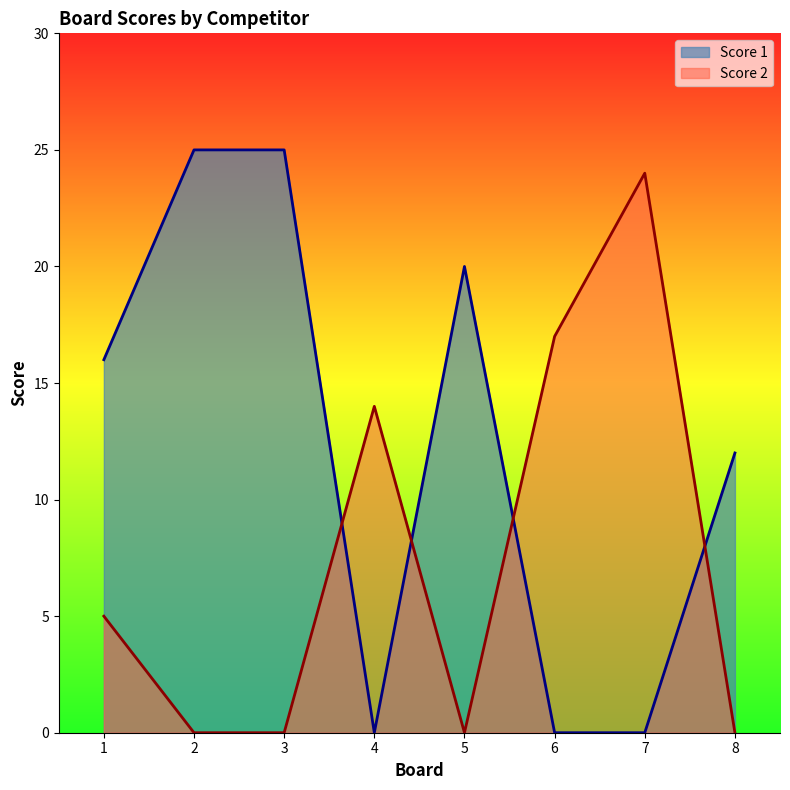

Which series changed the most between 1 and 4?

Score 1